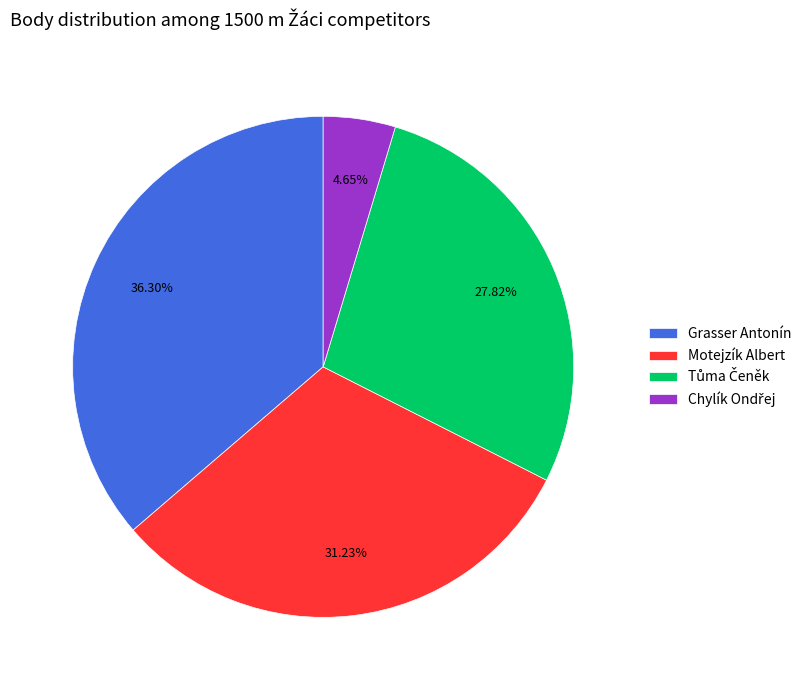

What is the ratio of the value at Motejzík Albert to the value at Grasser Antonín?

0.9